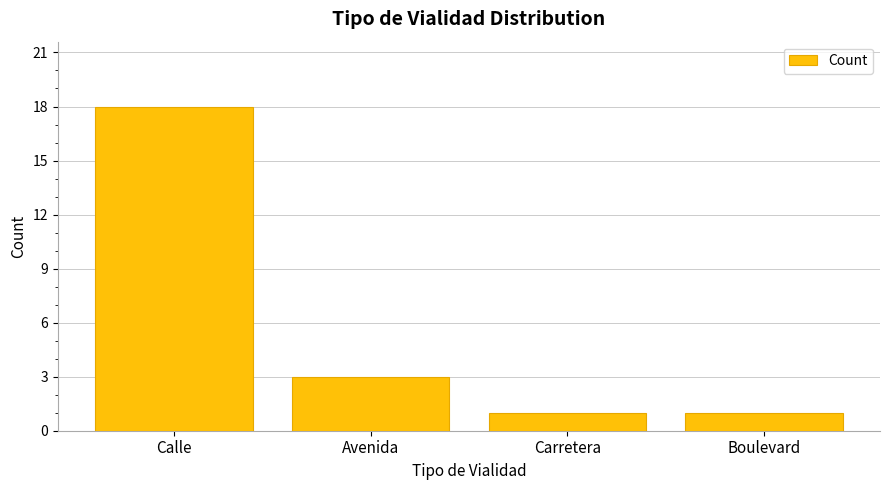

What is the label of the 3rd bar from the left?

Carretera